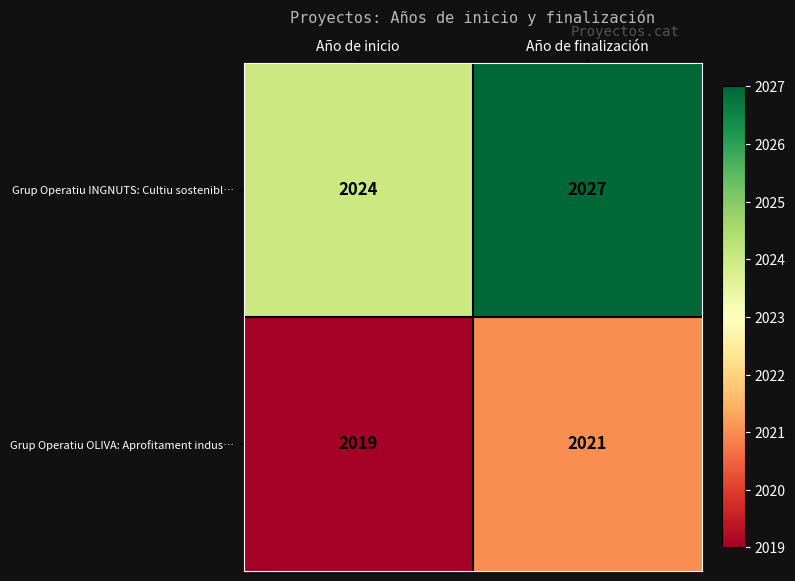

Which category has the highest value across all series?

Año de finalización